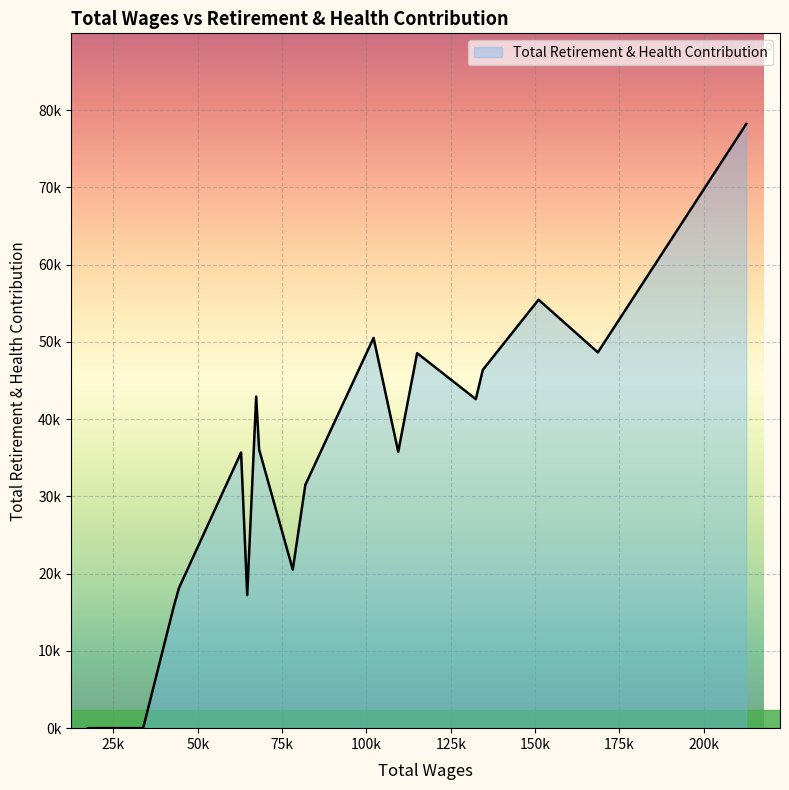

What is the sum of all values?

655525.4